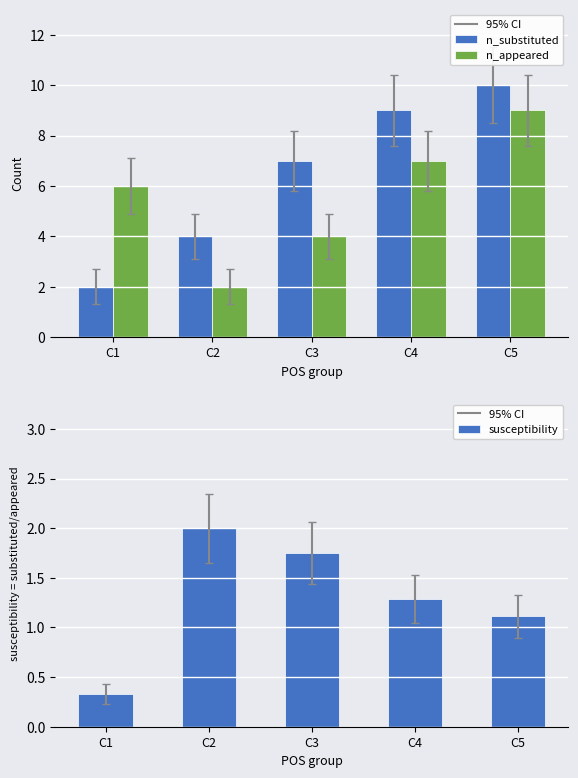

What is the approximate value of n_substituted at C5?

10.0